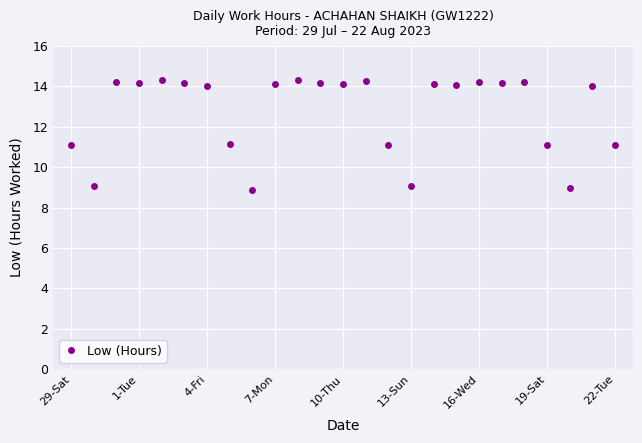

Count the number of data series in this chart.

1